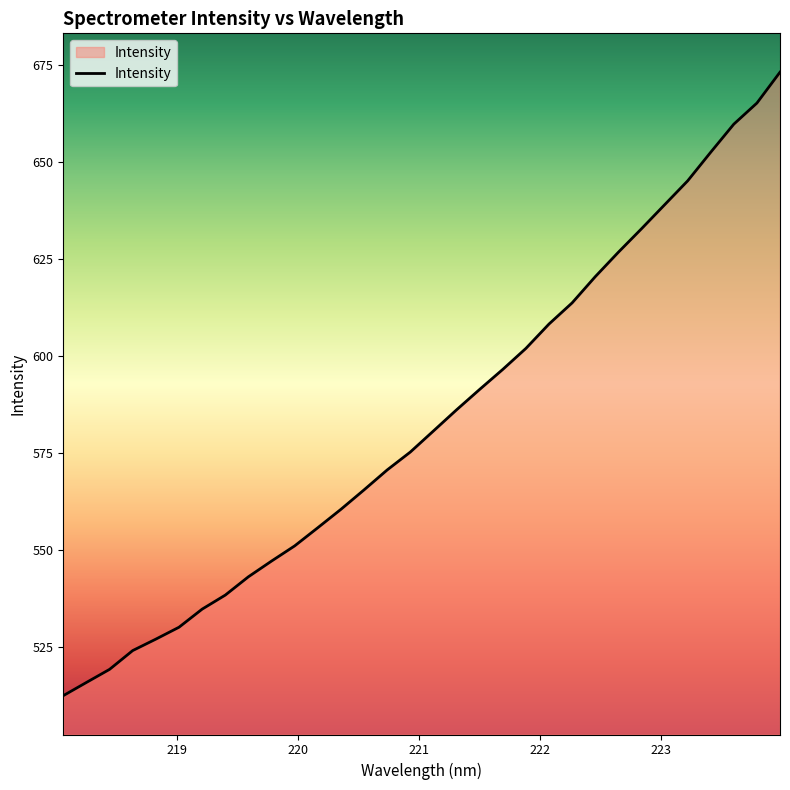

What is the smallest value displayed?

512.6